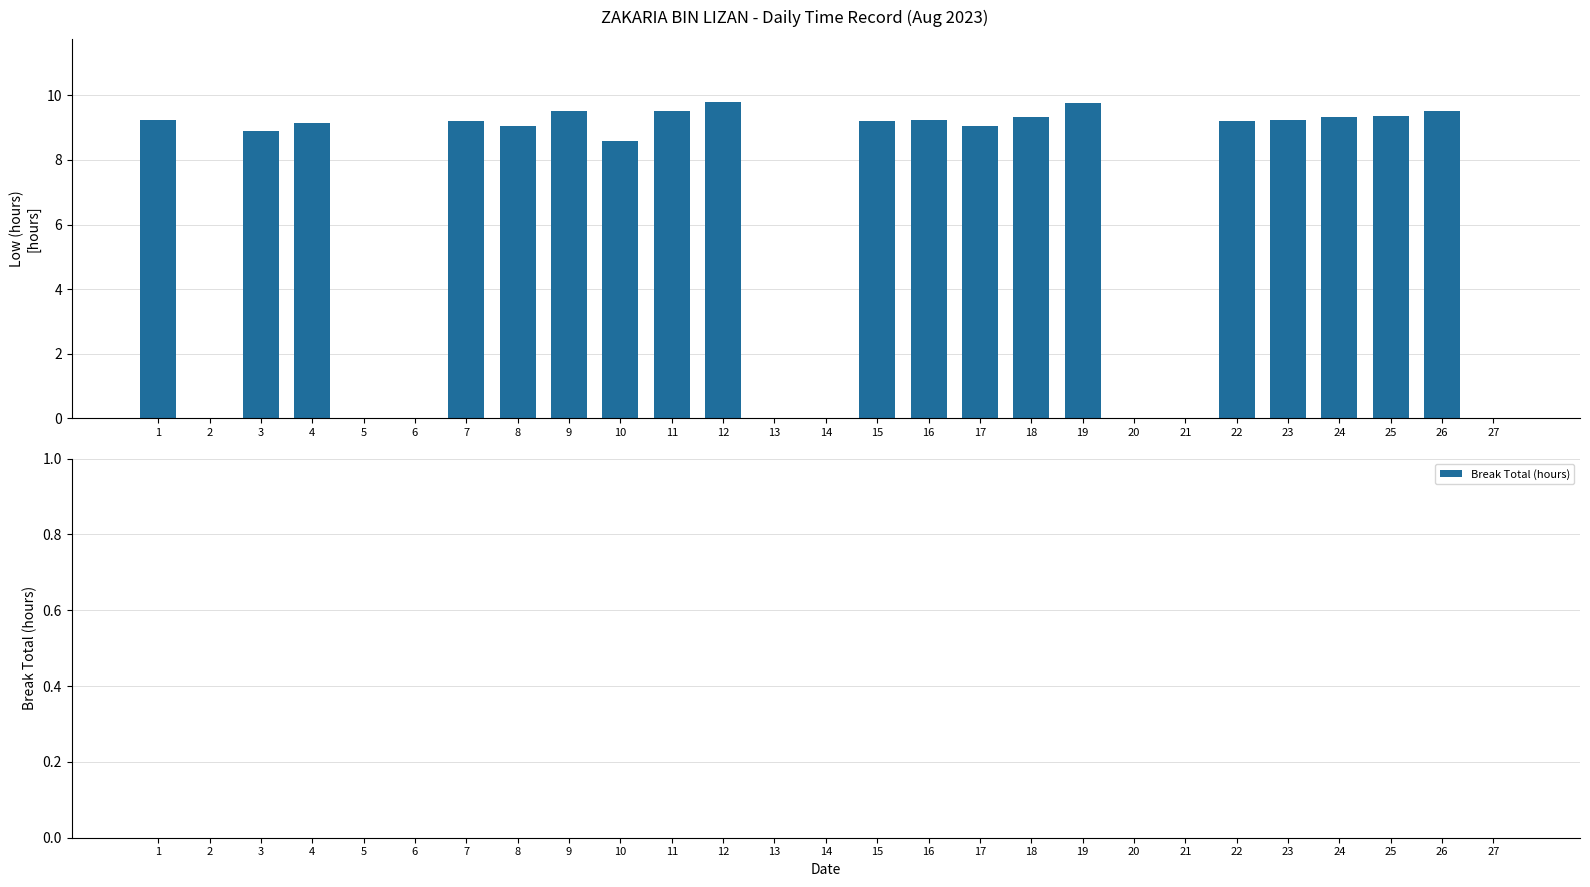

Which has a higher value, 18 or 3?

18